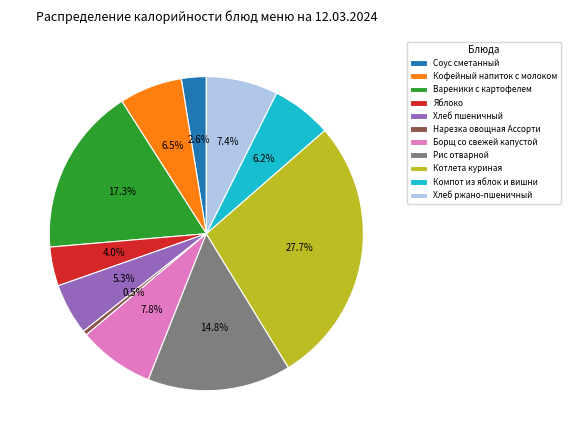

Count the number of slices in the pie.

11